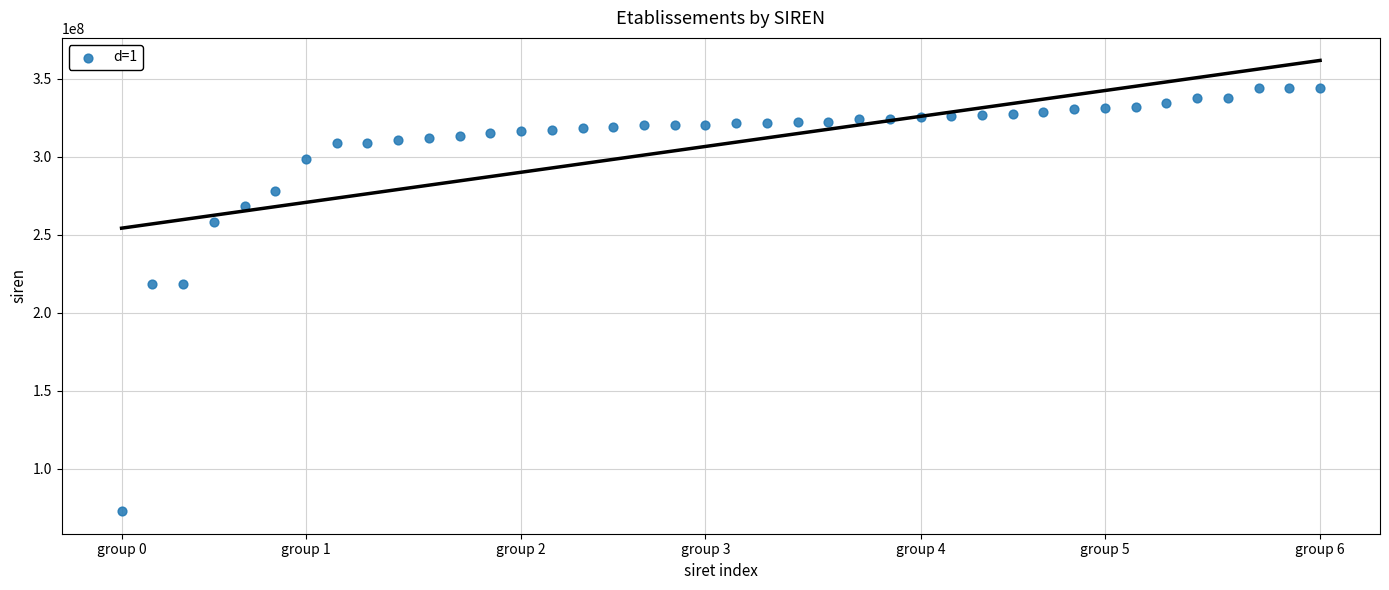

What is the range of Y values (max minus min)?

271450141